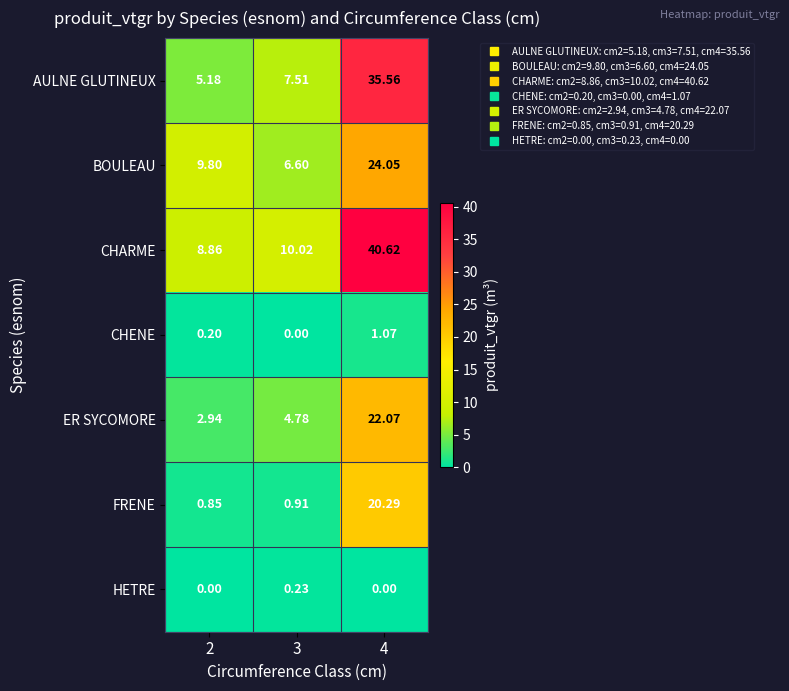

List the series in order of their peak value, lowest first.

HETRE, CHENE, FRENE, ER SYCOMORE, BOULEAU, AULNE GLUTINEUX, CHARME